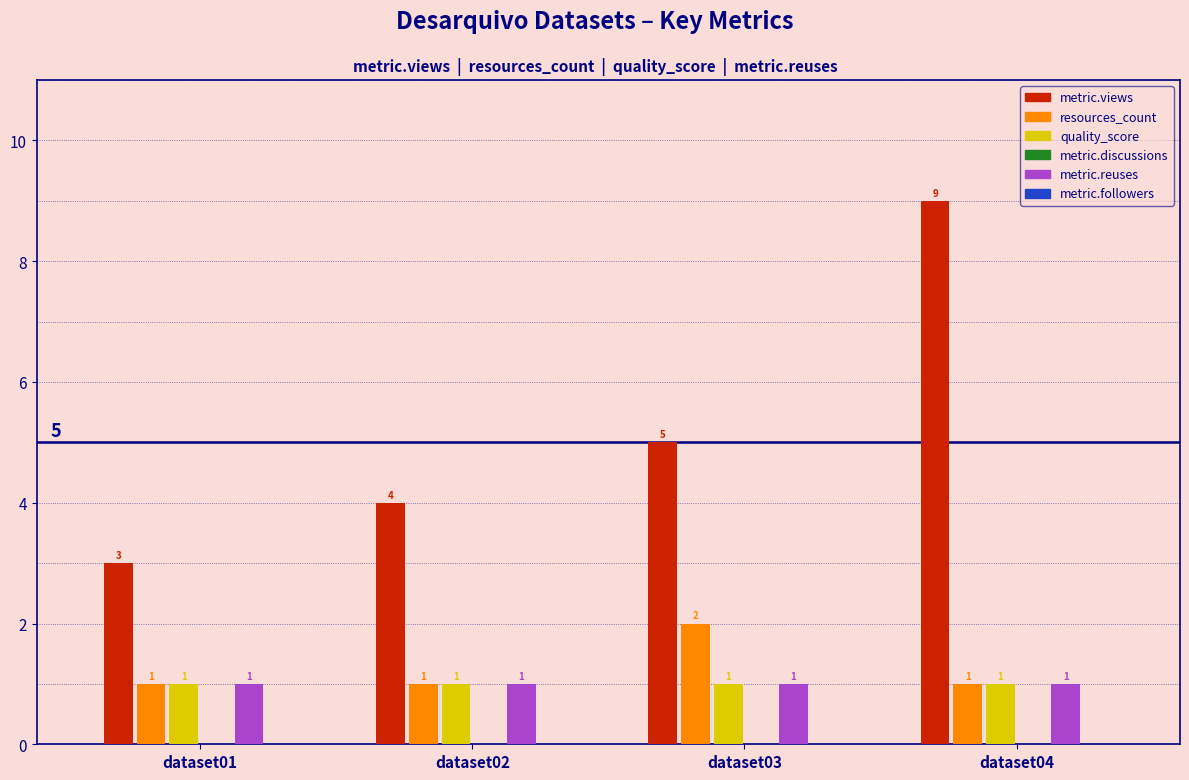

The quality_score series shows 1 at dataset02. True or false?

False